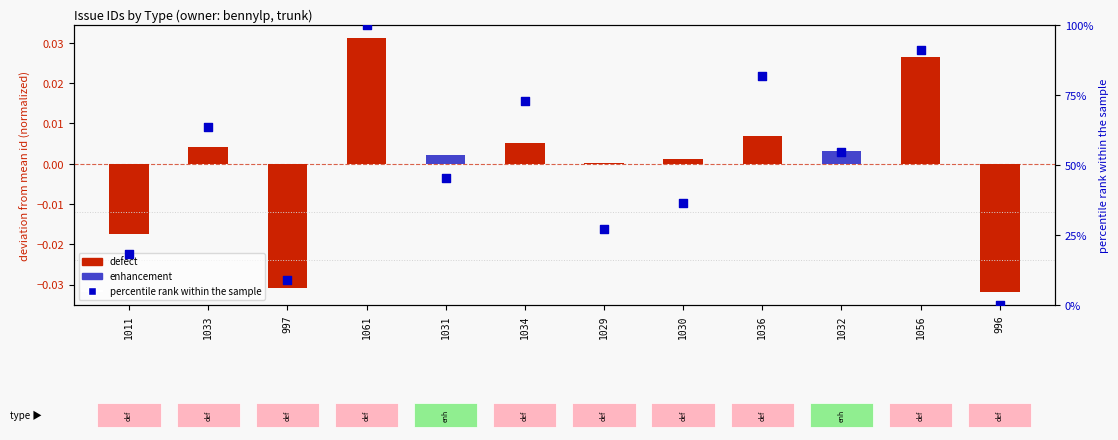

Between 1030 and 1056, which is larger?

1056